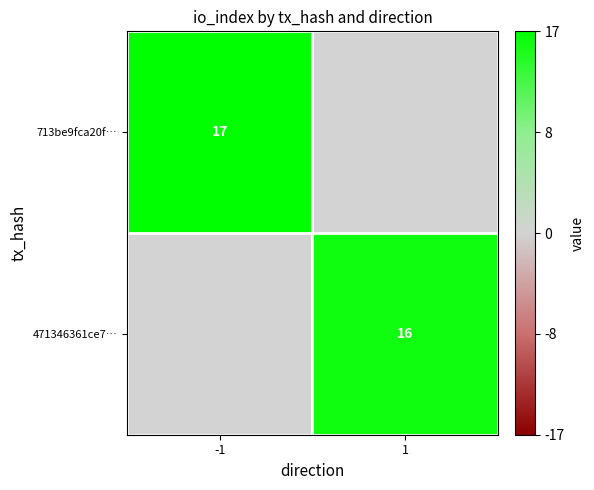

At which category does the chart reach its minimum across all series?

1